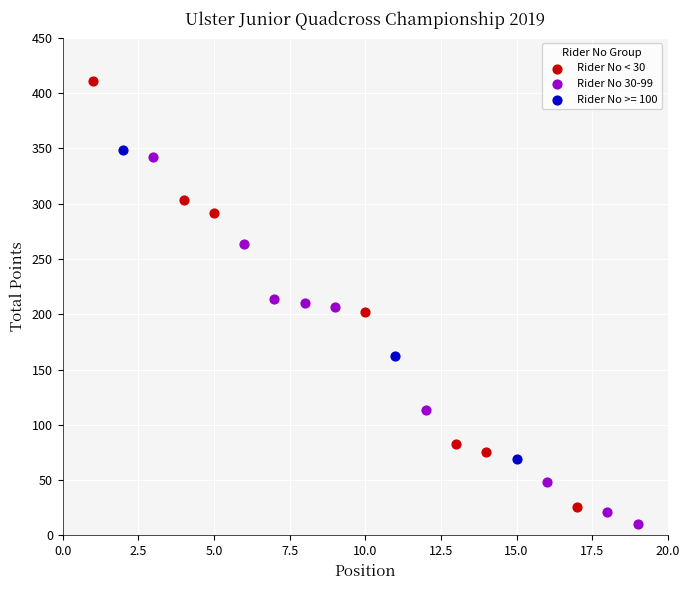

Which series has the widest spread of Y values?

Rider No < 30